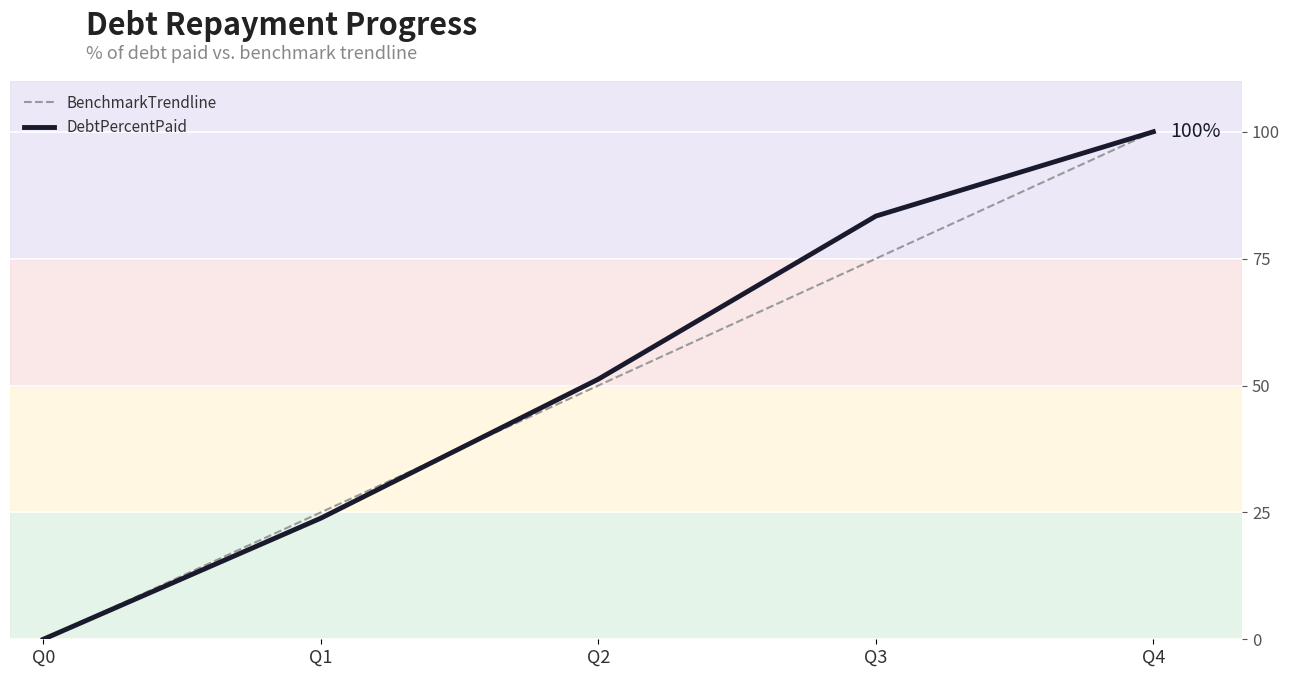

At which label does DebtPercentPaid reach its peak?

Q4